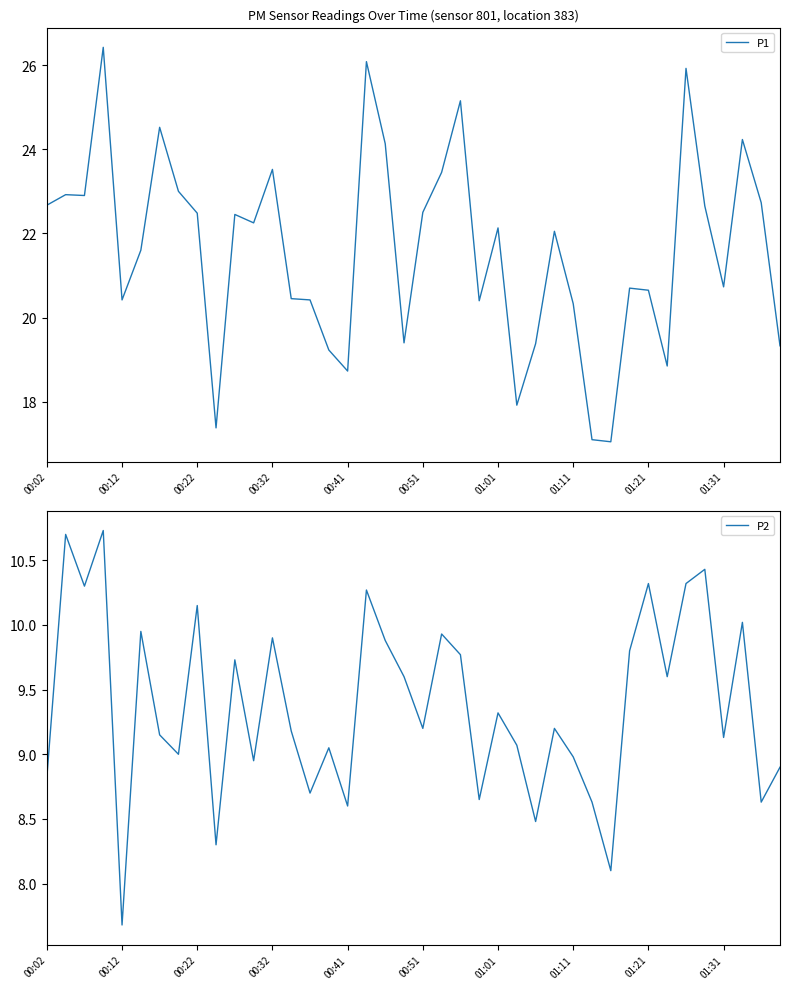

How many series are shown in this chart?

2